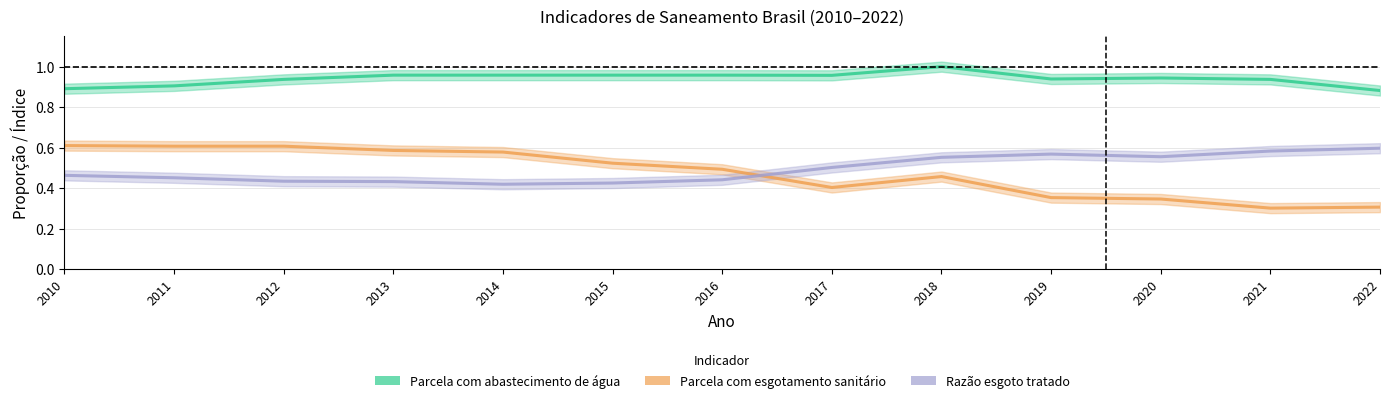

Reading left to right, list all the values displayed in this chart.

Parcela com abastecimento de água: 2010=0.9	2011=0.9	2012=0.9	2013=1.0	2014=1.0	2015=1.0	2016=1.0	2017=1.0	2018=1.0	2019=0.9	2020=0.9	2021=0.9	2022=0.9
Parcela com esgotamento sanitário: 2010=0.6	2011=0.6	2012=0.6	2013=0.6	2014=0.6	2015=0.5	2016=0.5	2017=0.4	2018=0.5	2019=0.4	2020=0.3	2021=0.3	2022=0.3
Razão esgoto tratado: 2010=0.5	2011=0.5	2012=0.4	2013=0.4	2014=0.4	2015=0.4	2016=0.4	2017=0.5	2018=0.6	2019=0.6	2020=0.6	2021=0.6	2022=0.6